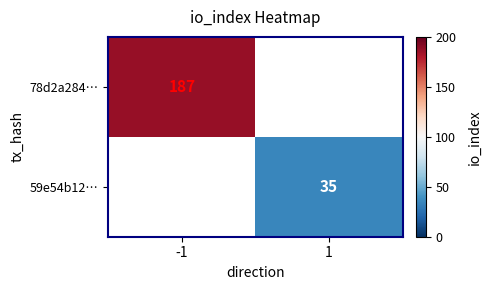

The value of 78d2a284… at -1 is 187. True or false?

True